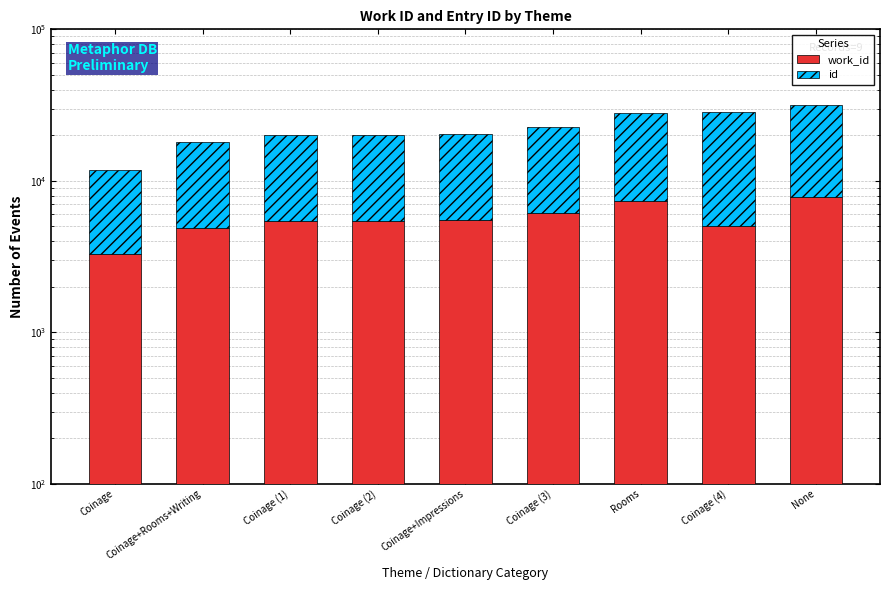

Read the id value at Coinage+Rooms+Writing.

13059